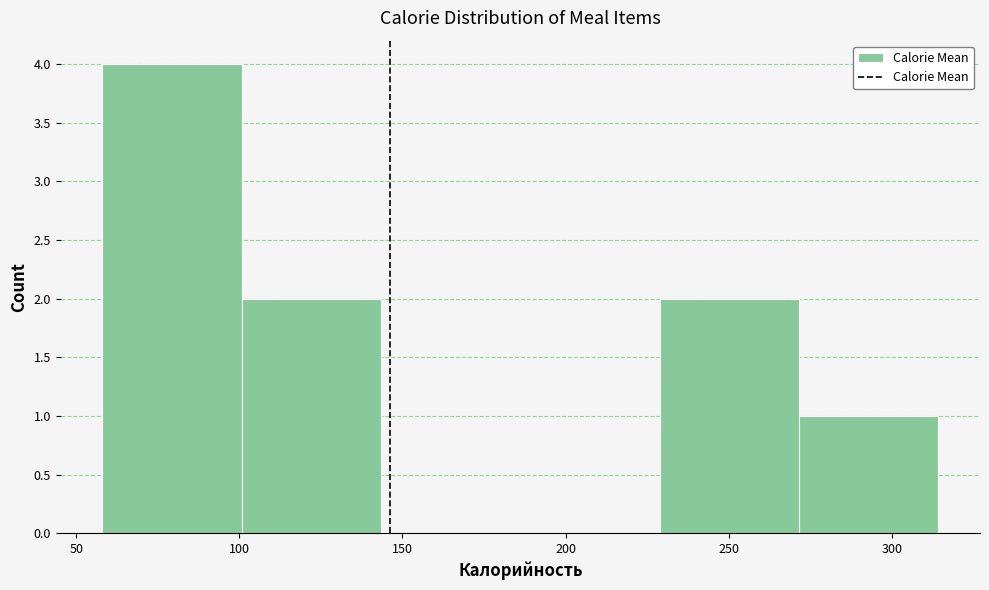

What is the height of the bar covering 60 to 100 on the x-axis? Neither the bar edges nor the heights are printed on the chart, so give them approximately, as read against the axes.

4